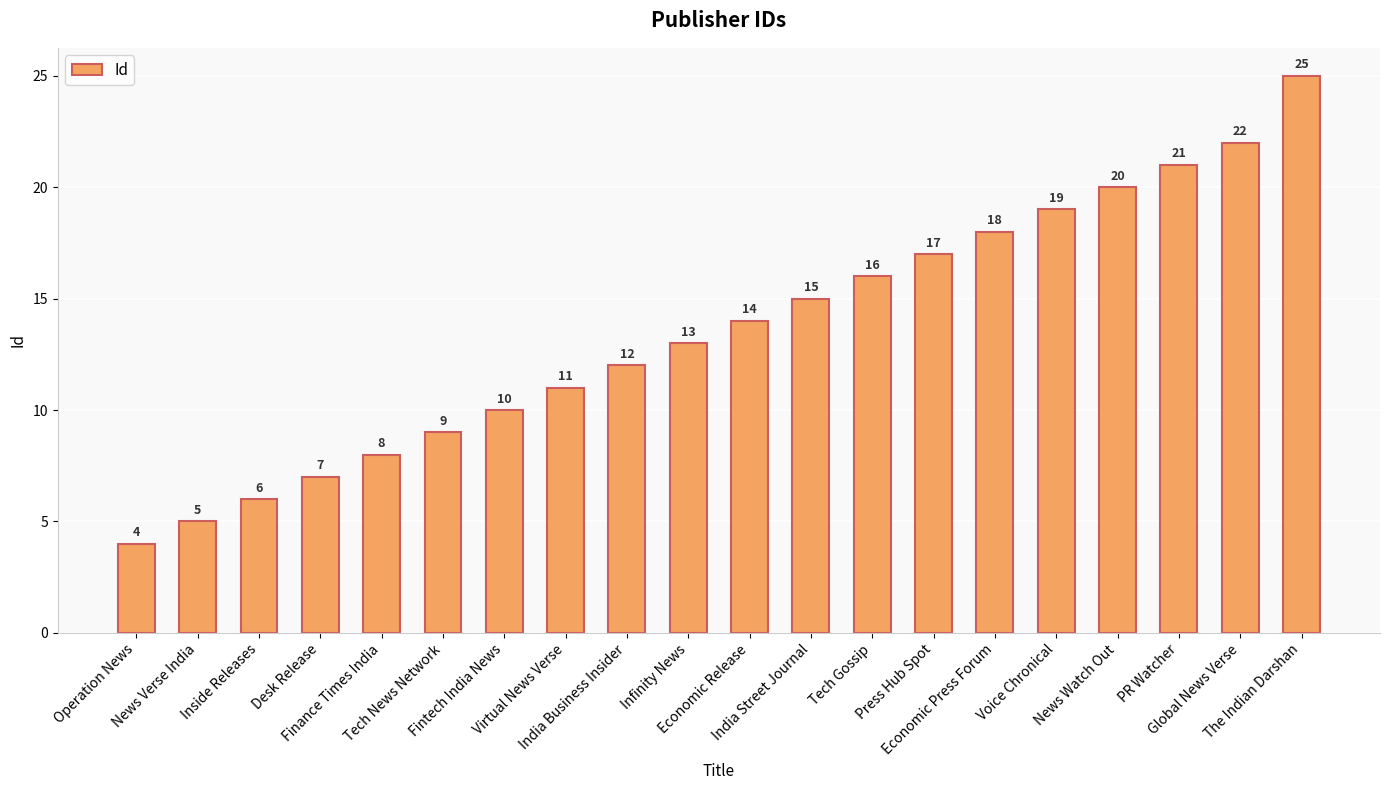

True or false: the data shows 19 at Voice Chronical.

True